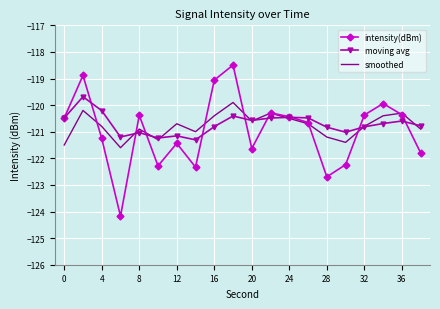

Which series has the largest range (max minus min)?

intensity(dBm)